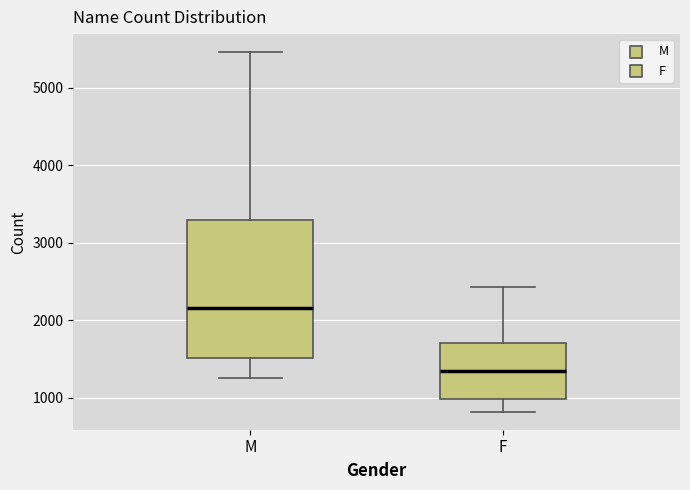

Reading left to right, transcribe this box plot: for each box, give where its median line is, the range the box spans, and where its two whiskers end, as read against the y-axis. The values are not printed on the chart, so give them approximately, as read against the axis.

M: median 2200, box 1500 to 3300, whiskers 1300 to 5500
F: median 1300, box 1000 to 1700, whiskers 800 to 2400